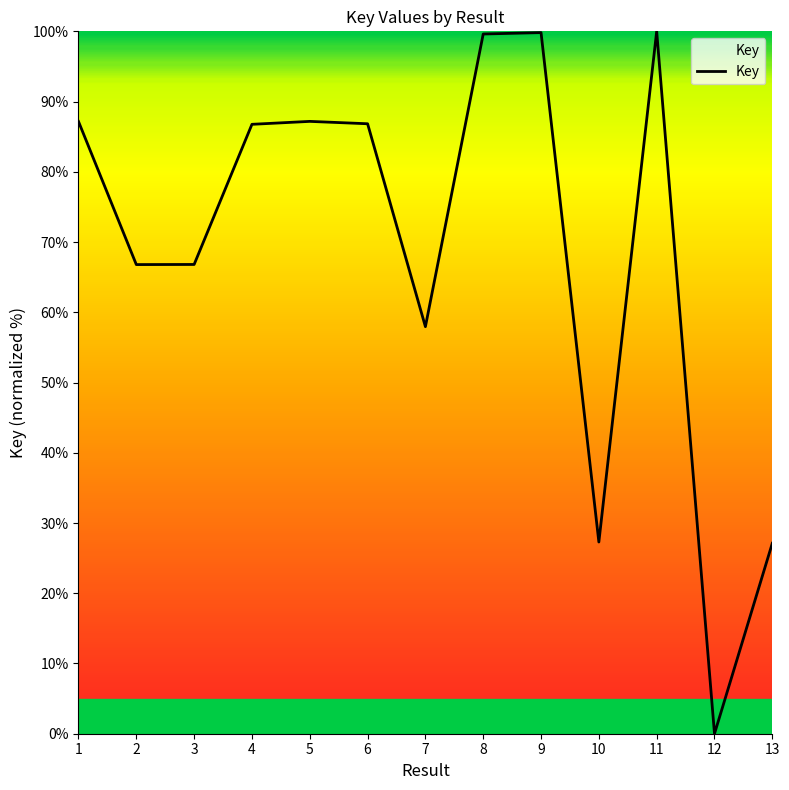

What is the difference between the maximum and minimum values?

100.0